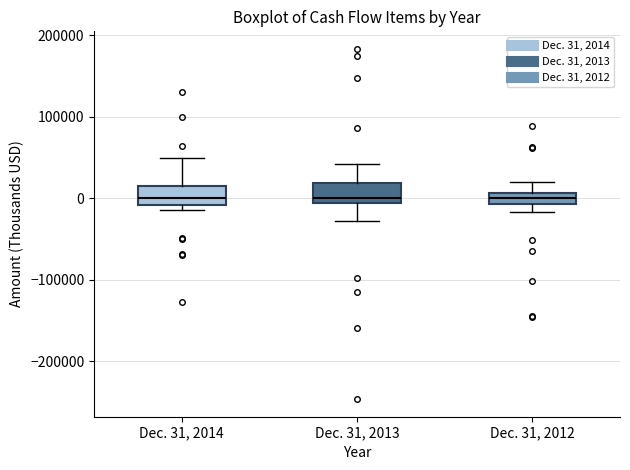

Where is the upper edge of the box for Dec. 31, 2014 on the y-axis? The values are not printed on the chart, so give them approximately, as read against the axis.

20000